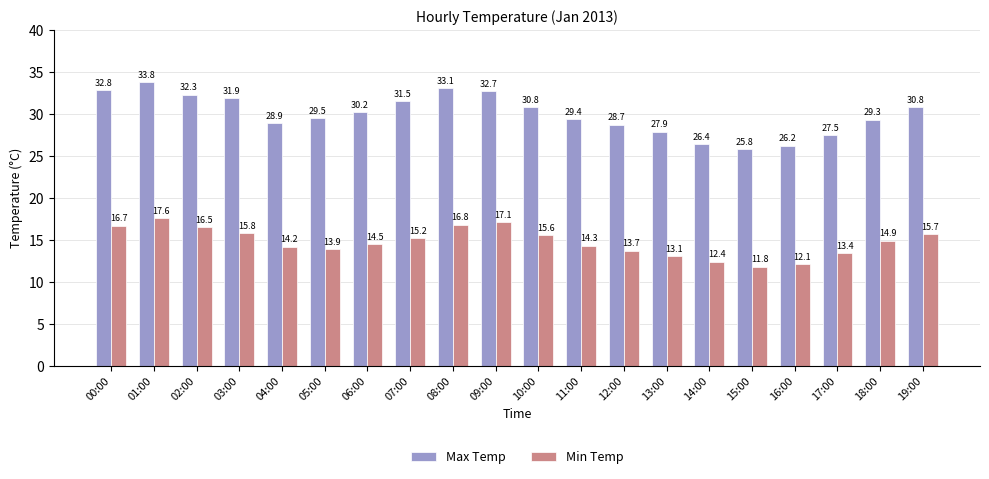

True or false: Max Temp has a value of 18.6 at 01:00.

False